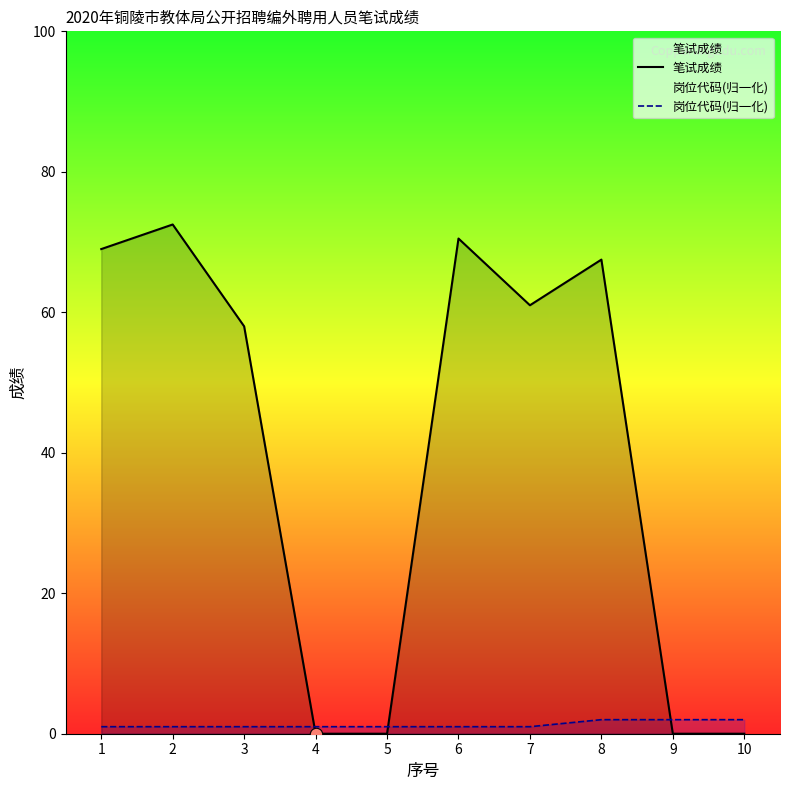

Which series reaches the maximum Y coordinate?

笔试成绩